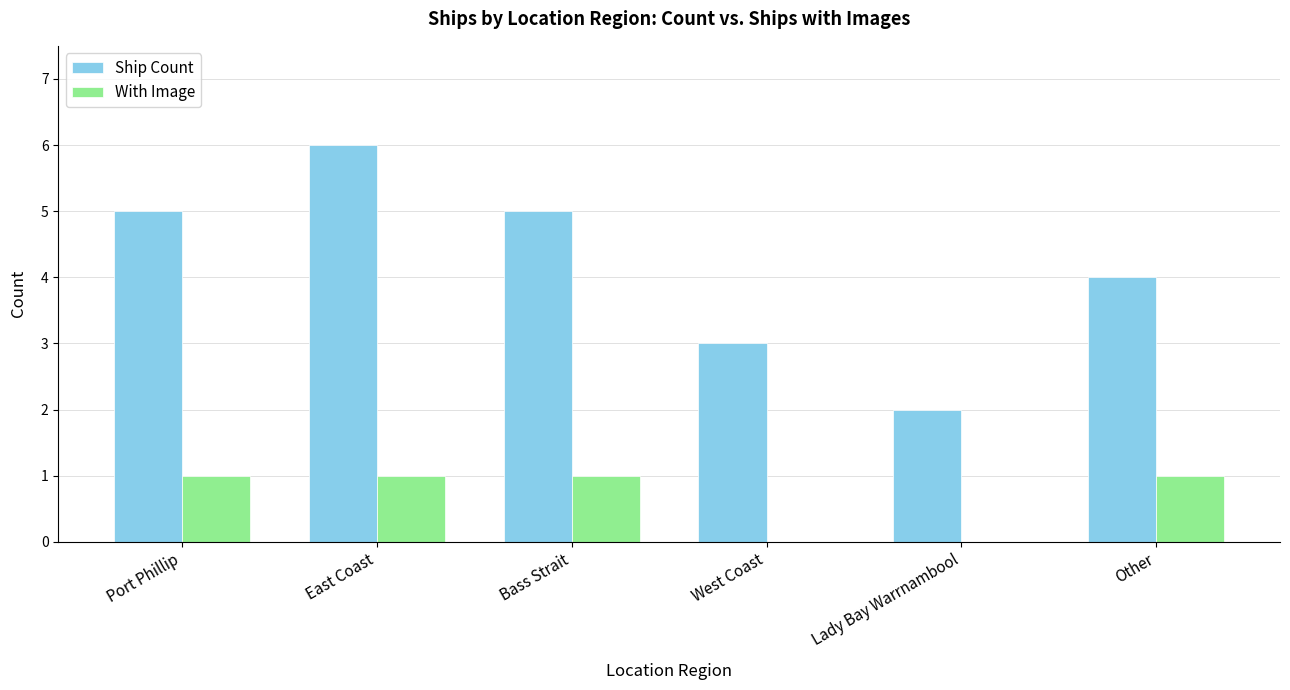

Count the number of data series in this chart.

2